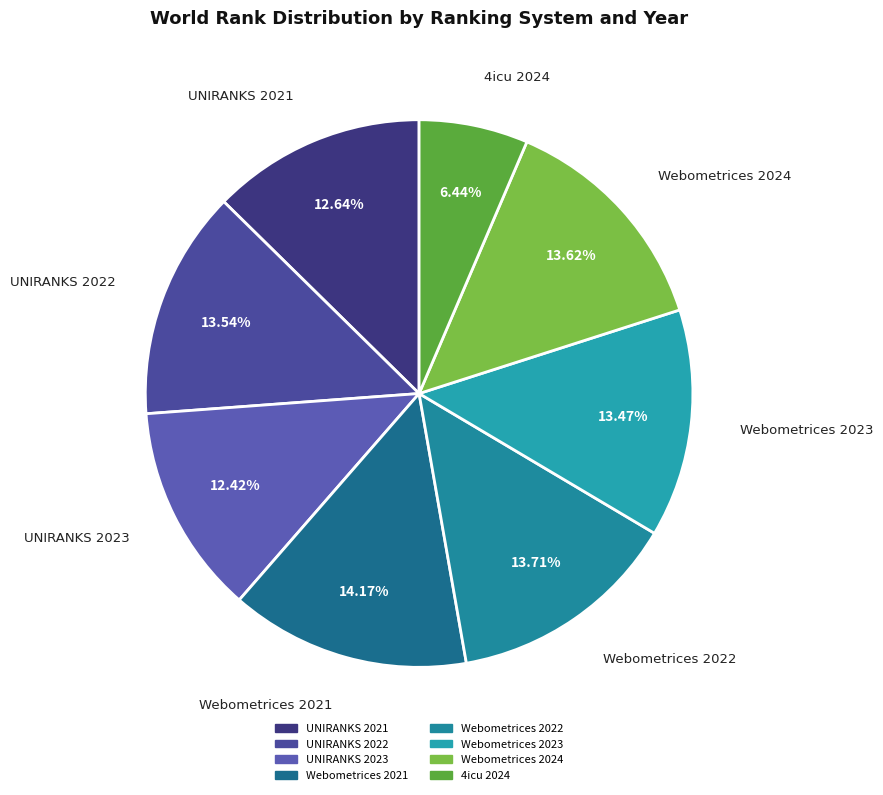

Is there any slice that represents more than half of the pie?

No